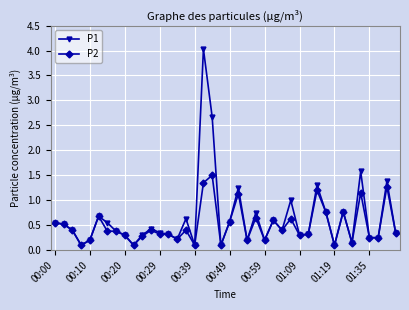

List the series in order of their peak value, highest first.

P1, P2